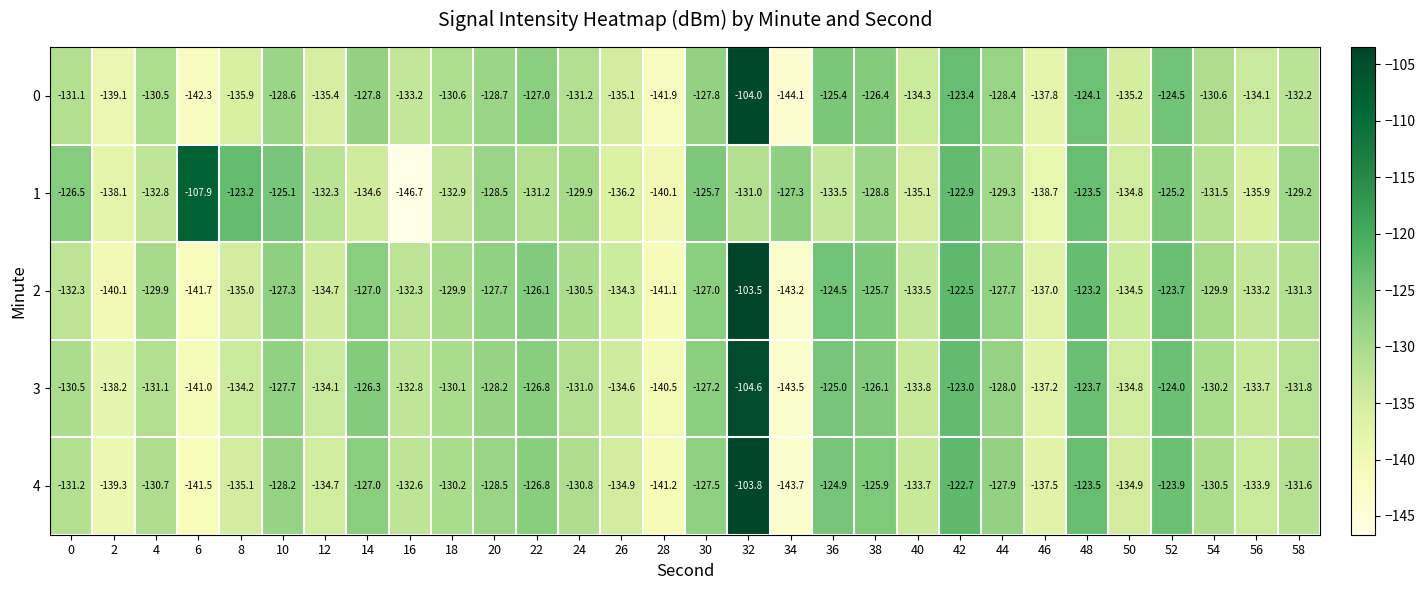

What is the difference between the maximum and second lowest values in the 4 series?

37.7